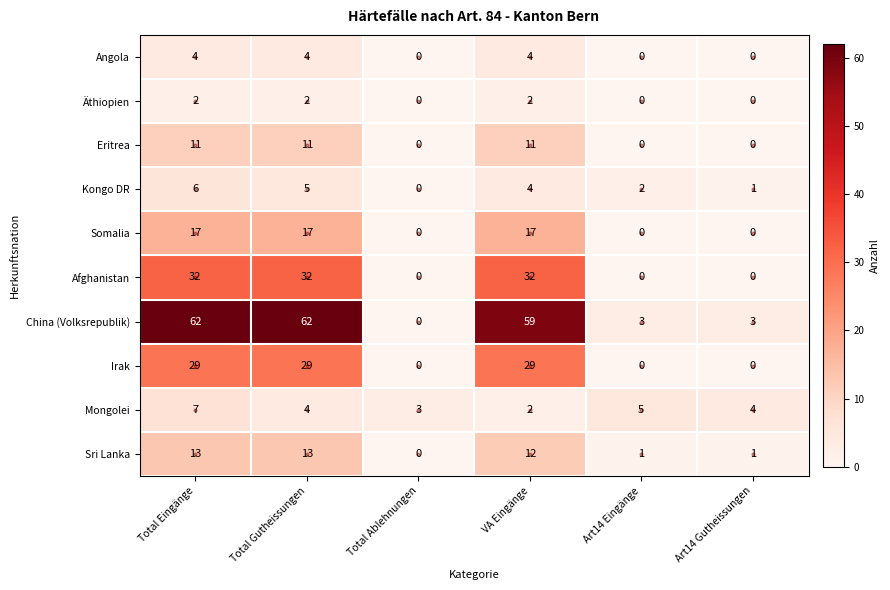

At how many categories does at least one series exceed 18?

3